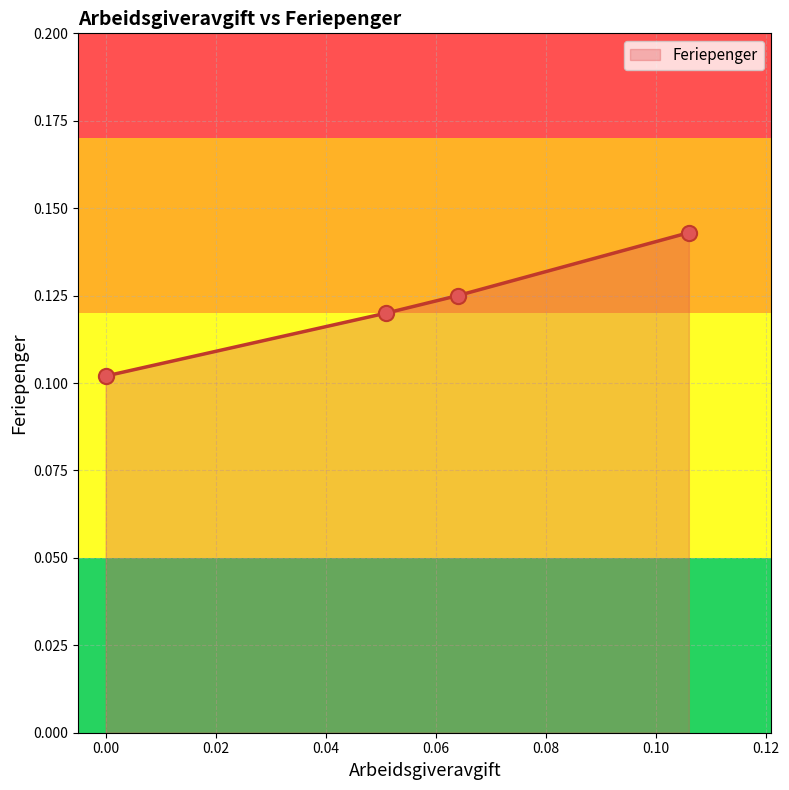

Count the values in the range 0 to 1.

4